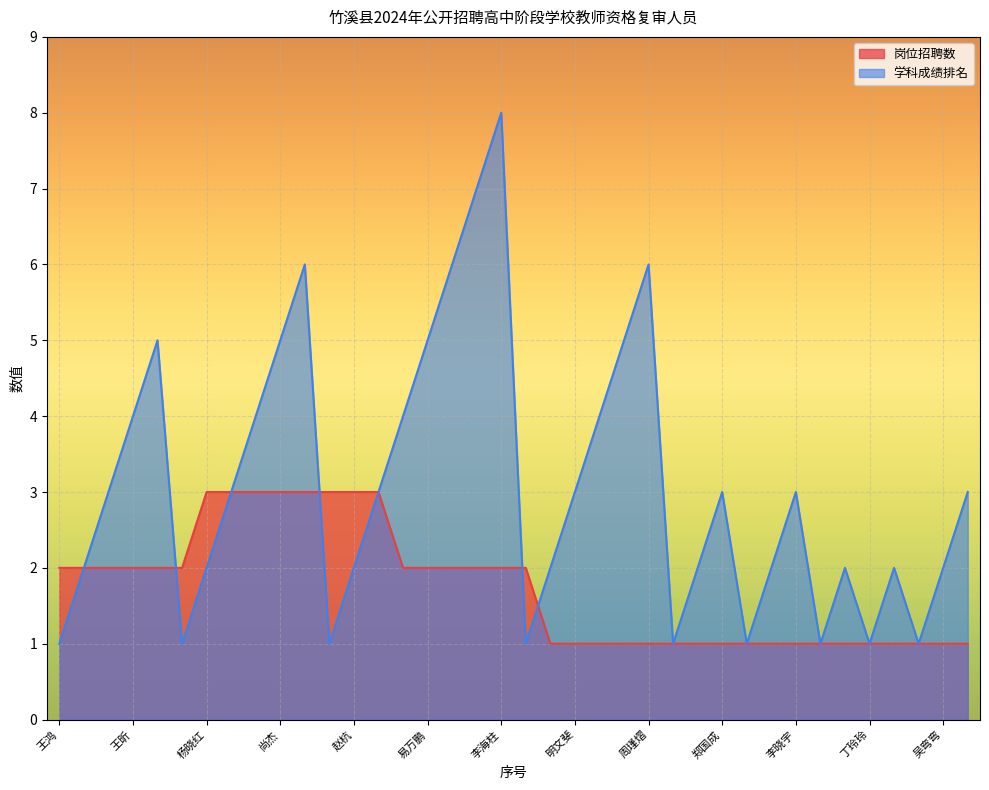

Which series has the largest total across all categories?

学科成绩排名